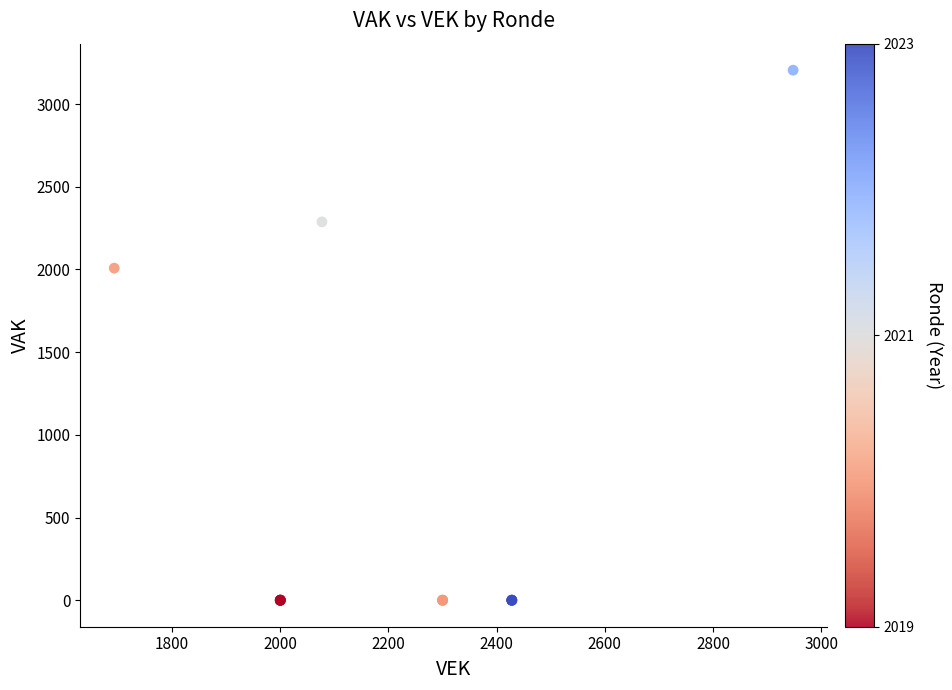

What Y value in the scatter plot is closest to 1602?

2008